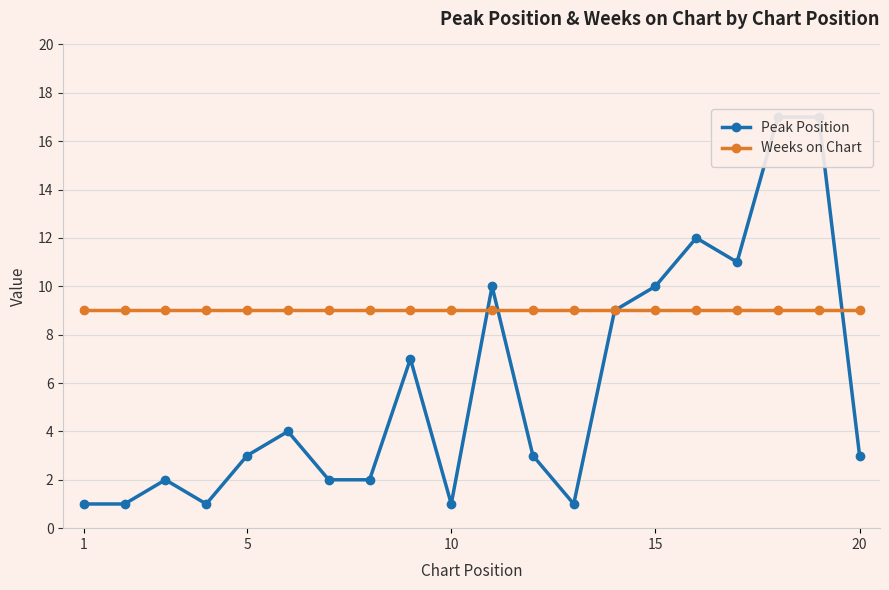

Rank the series by their average value, from highest to lowest.

Weeks on Chart, Peak Position